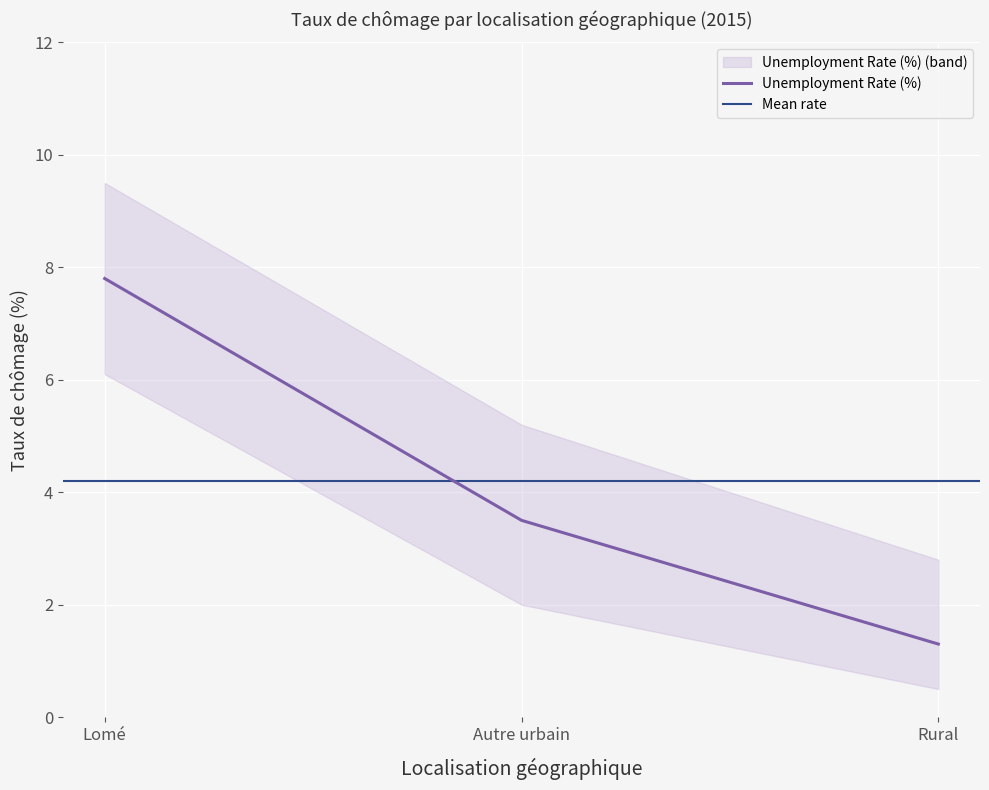

What position from the right is Autre urbain?

2